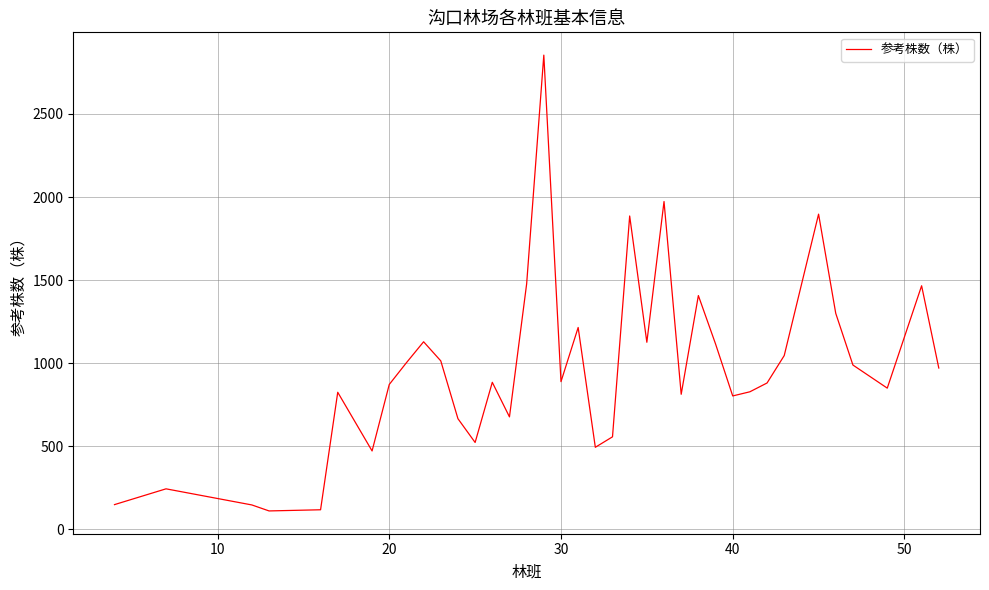

What is the greatest value displayed?

2854